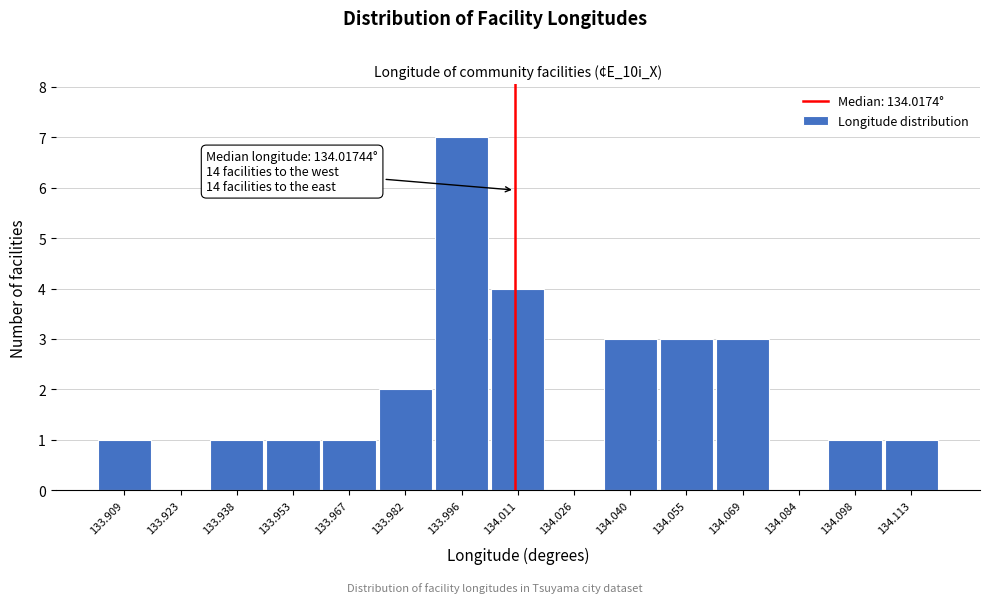

Reading right to left, extract all data points from this chart.

134.113=1	134.098=1	134.084=0	134.069=3	134.055=3	134.040=3	134.026=0	134.011=4	133.996=7	133.982=2	133.967=1	133.953=1	133.938=1	133.923=0	133.909=1